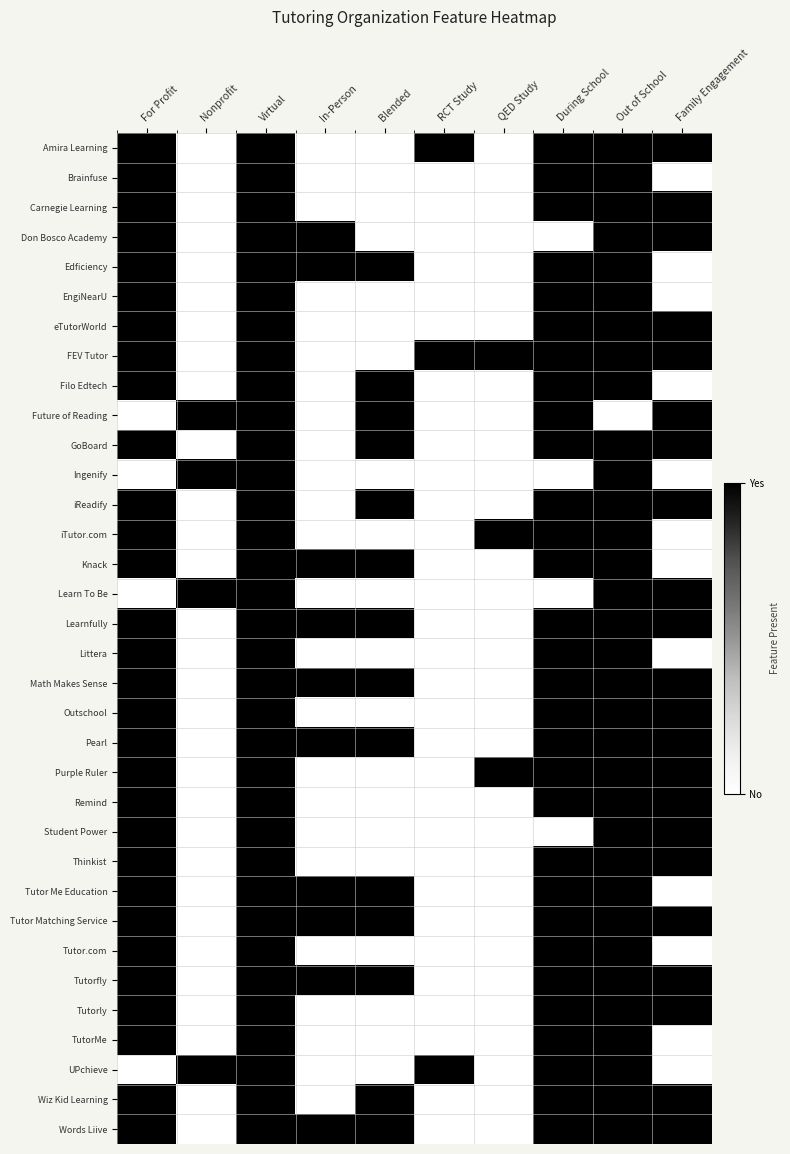

Rank the series by their maximum value, from highest to lowest.

Amira Learning, Brainfuse, Carnegie Learning, Don Bosco Academy, Edficiency, EngiNearU, eTutorWorld, FEV Tutor, Filo Edtech, Future of Reading, GoBoard, Ingenify, iReadify, iTutor.com, Knack, Learn To Be, Learnfully, Littera, Math Makes Sense, Outschool, Pearl, Purple Ruler, Remind, Student Power, Thinkist, Tutor Me Education, Tutor Matching Service, Tutor.com, Tutorfly, Tutorly, TutorMe, UPchieve, Wiz Kid Learning, Words Liive